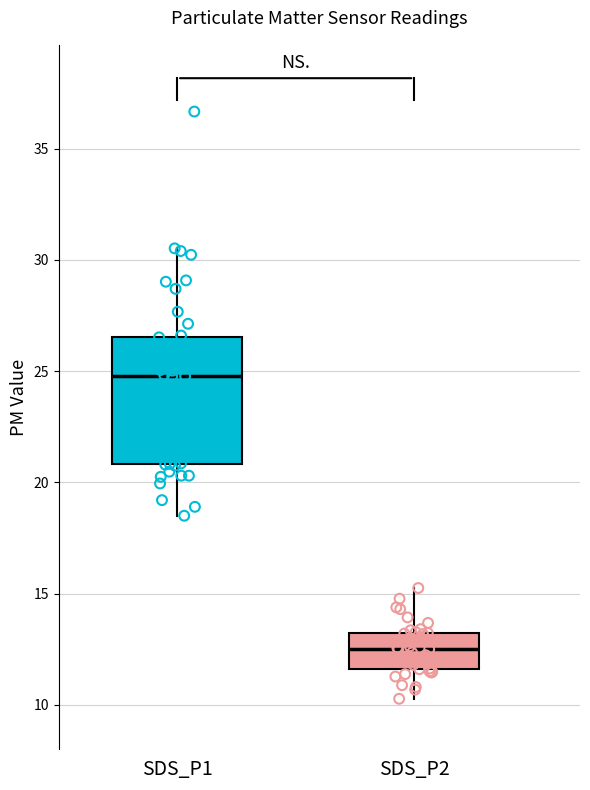

Reading left to right, transcribe this box plot: for each box, give where its median line is, the range the box spans, and where its two whiskers end, as read against the y-axis. The values are not printed on the chart, so give them approximately, as read against the axis.

SDS_P1: median 25.0, box 21.0 to 26.5, whiskers 18.5 to 30.5
SDS_P2: median 12.5, box 11.5 to 13.0, whiskers 10.5 to 15.5